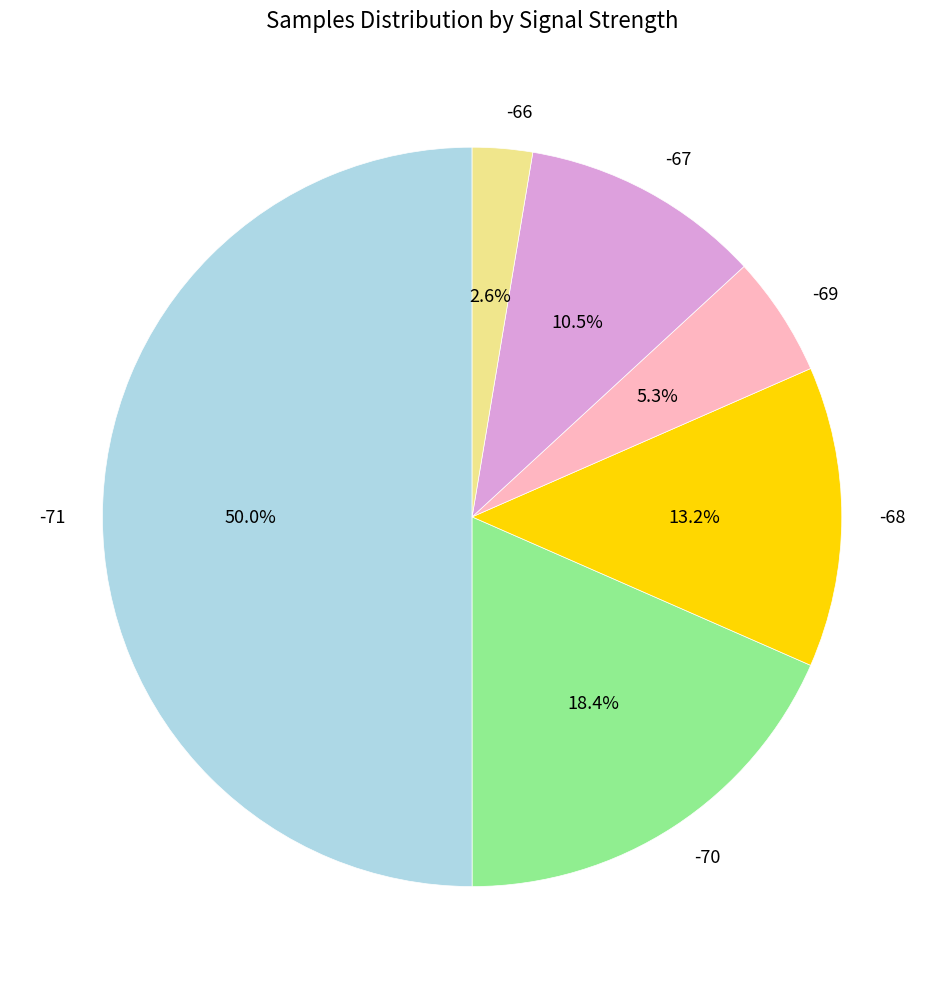

Rank the categories by value from highest to lowest.

-71, -70, -68, -67, -69, -66